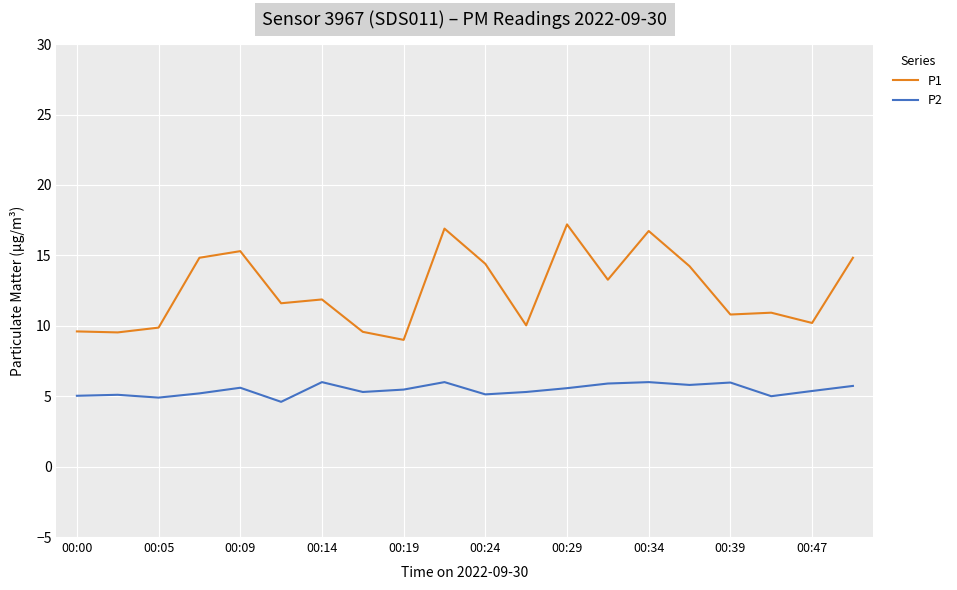

Which series has the largest range (max minus min)?

P1